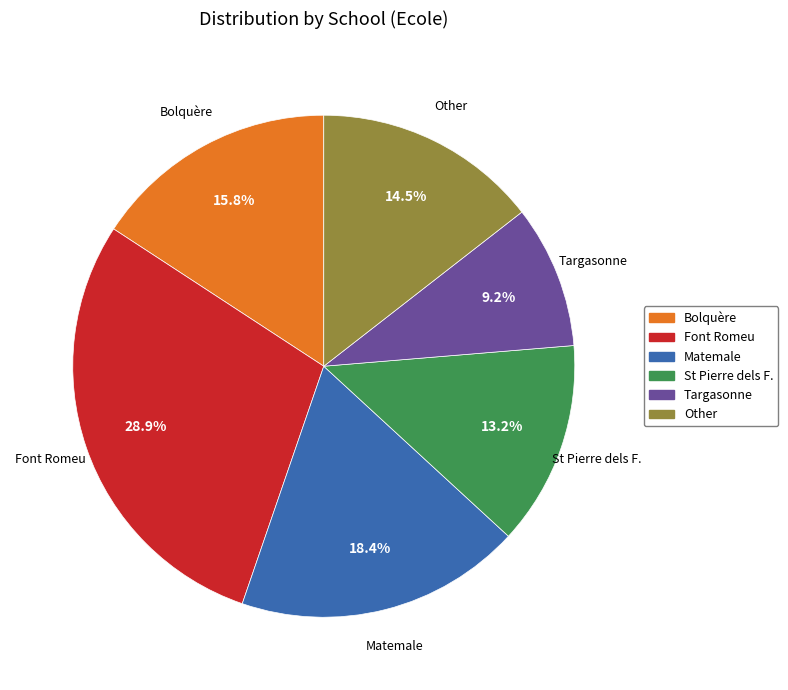

How many slices are in this pie chart?

6